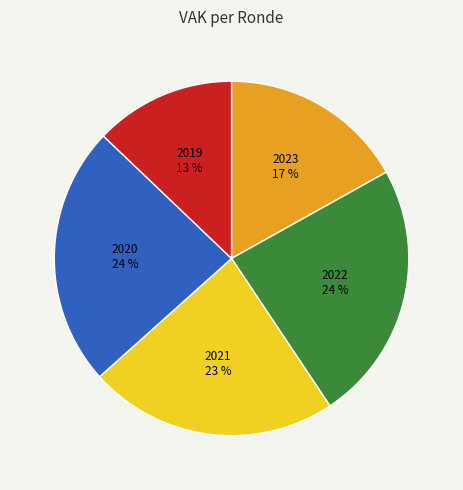

To the nearest percent, what portion does 2020 represent?

24%